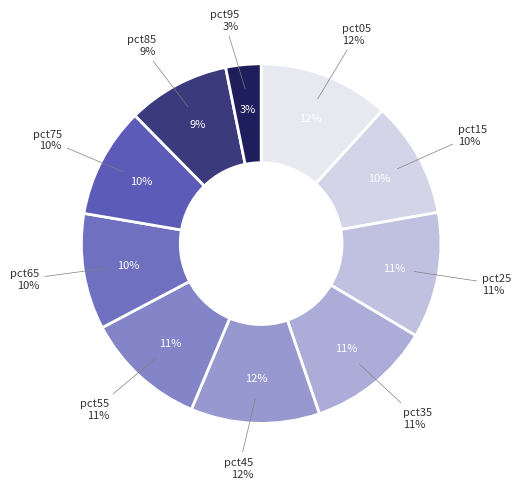

How many segments does this pie chart have?

10